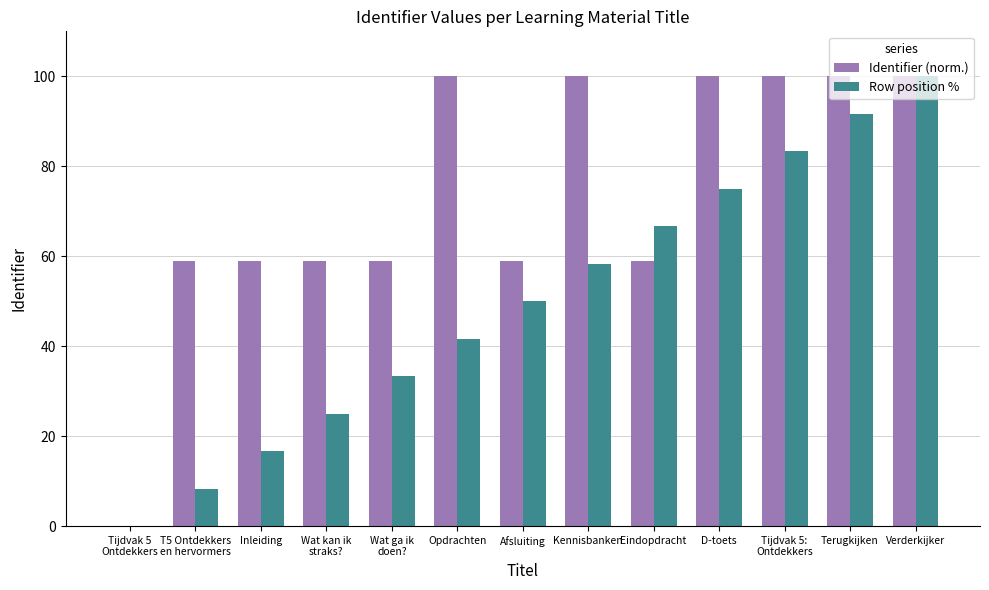

True or false: Row position % has a value of 83.3 at Tijdvak 5:
Ontdekkers.

True